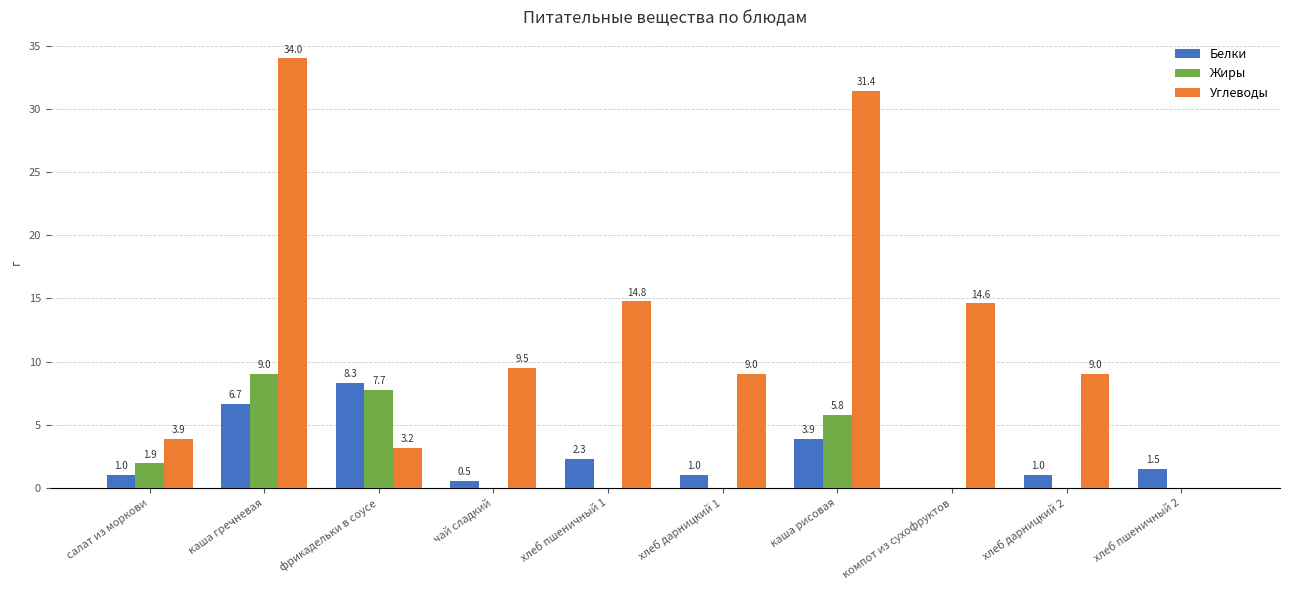

How many values in the Жиры series exceed 0?

4